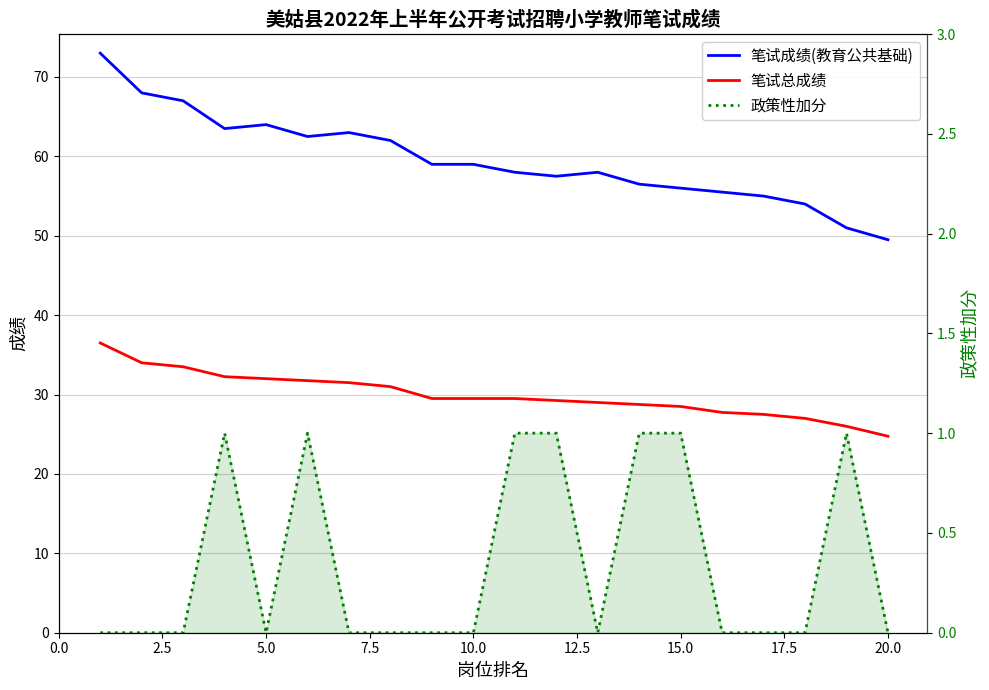

What is the average value of the 笔试总成绩 series?

30.0